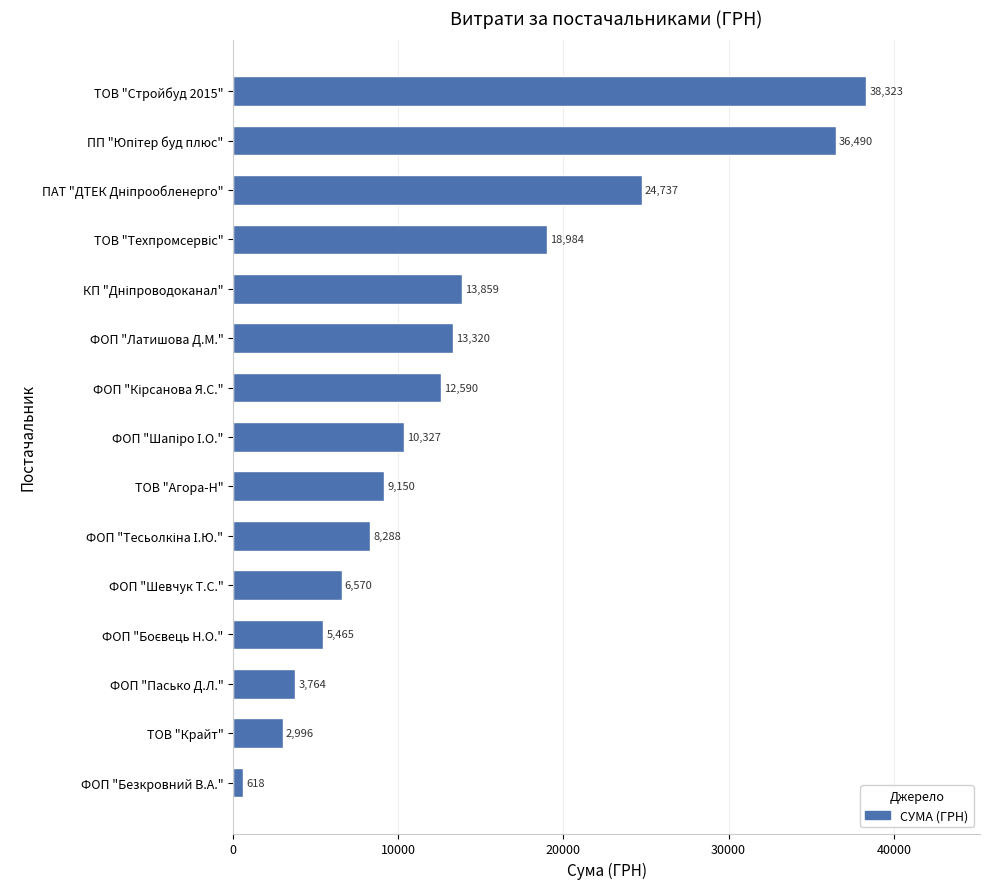

What is the ratio of the value at ТОВ "Агора-Н" to the value at ФОП "Шевчук Т.С."?

1.4